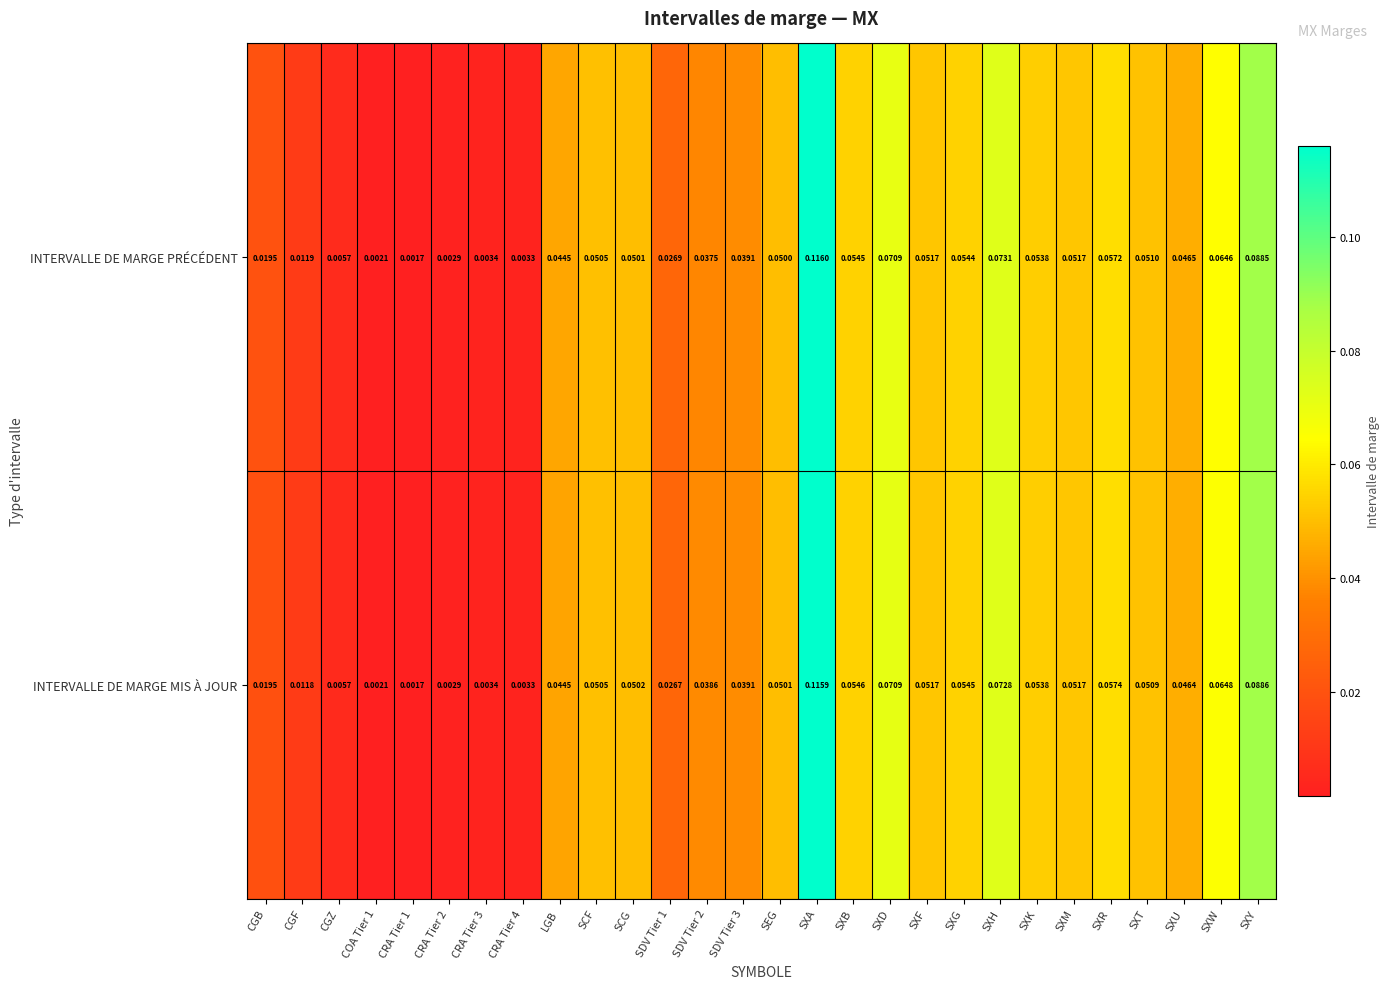

List the series in order of their peak value, highest first.

INTERVALLE DE MARGE PRÉCÉDENT, INTERVALLE DE MARGE MIS À JOUR